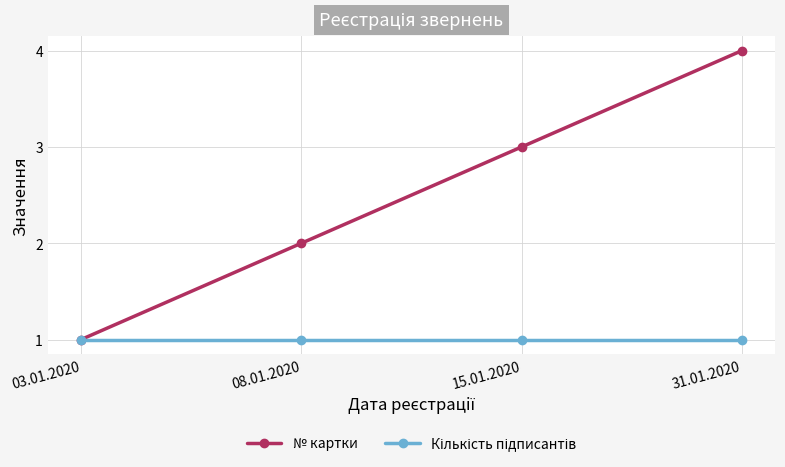

At which category is the sum across all series the highest?

31.01.2020